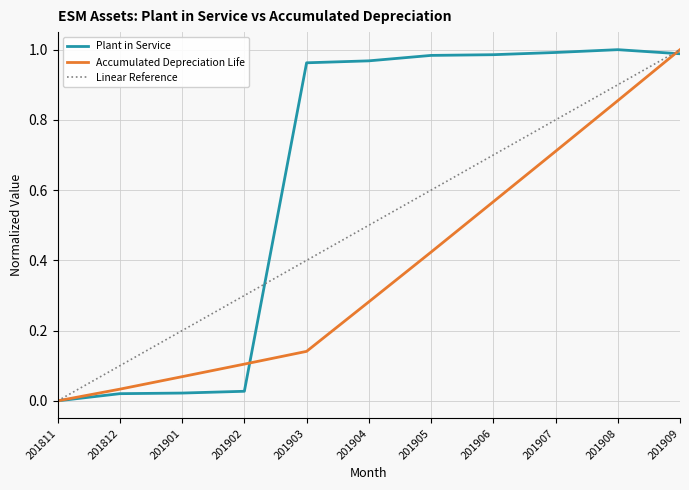

Is the value of Accumulated Depreciation Life at 201901 greater than the value of Plant in Service at 201902?

Yes